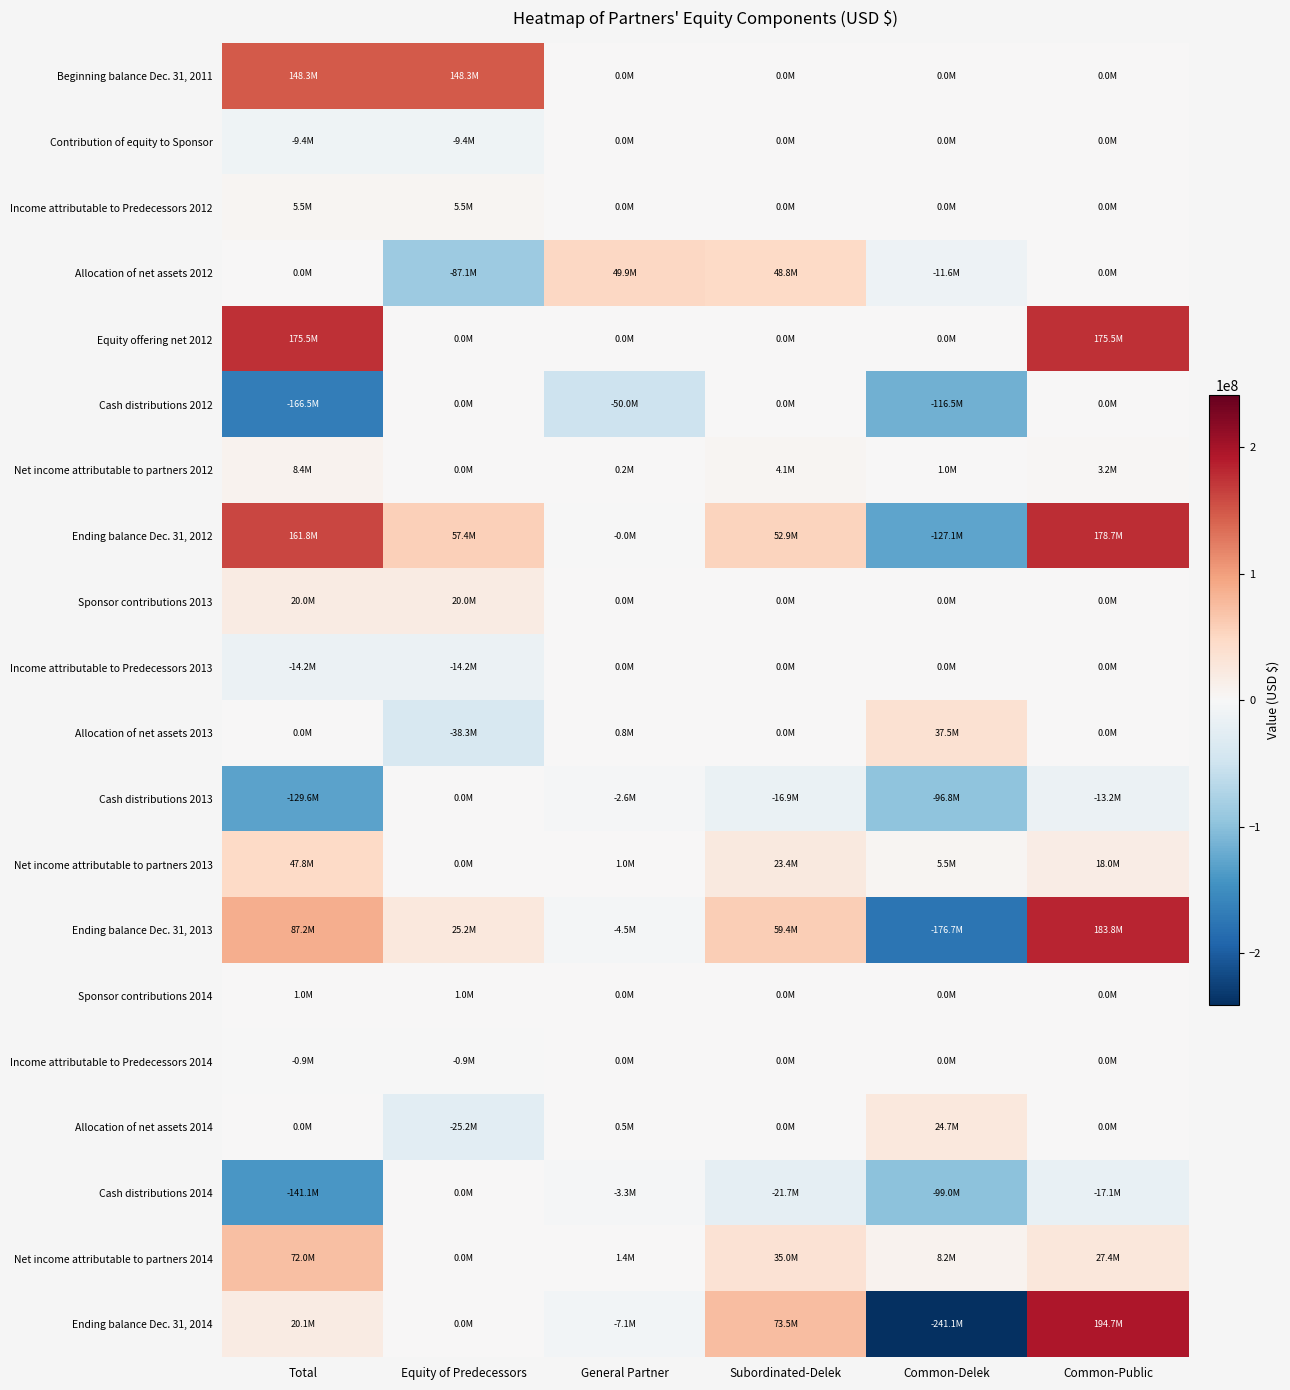

At which category does the chart reach its minimum across all series?

Common-Delek